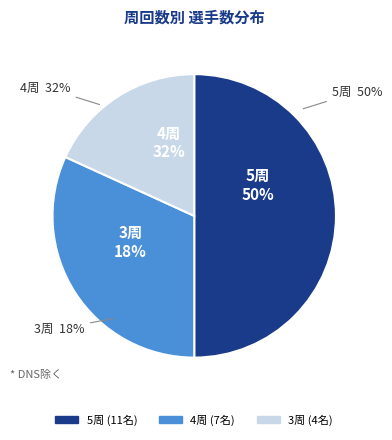

What percentage is the 4周 slice, to the nearest percent?

32%